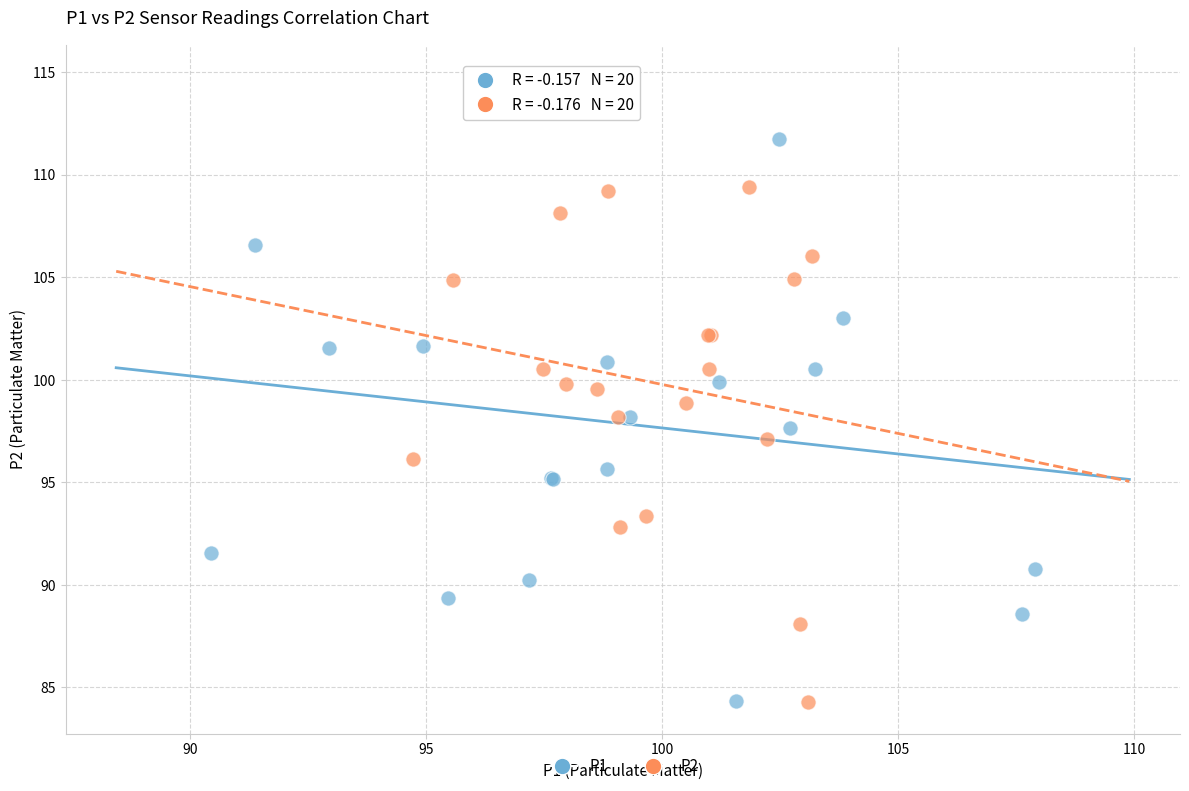

Which series has the widest spread of Y values?

P1